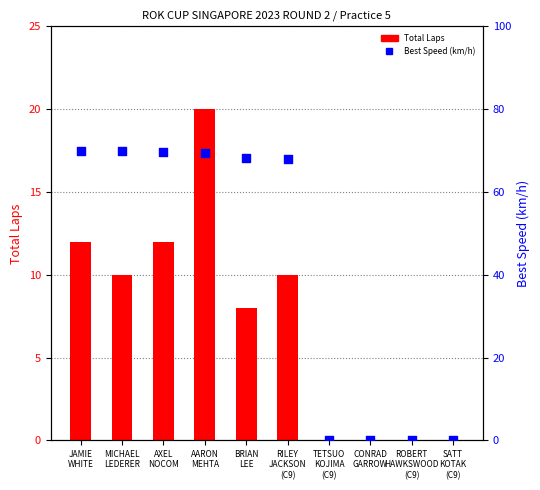

Which series has the widest spread of Y values?

Best Speed (km/h)